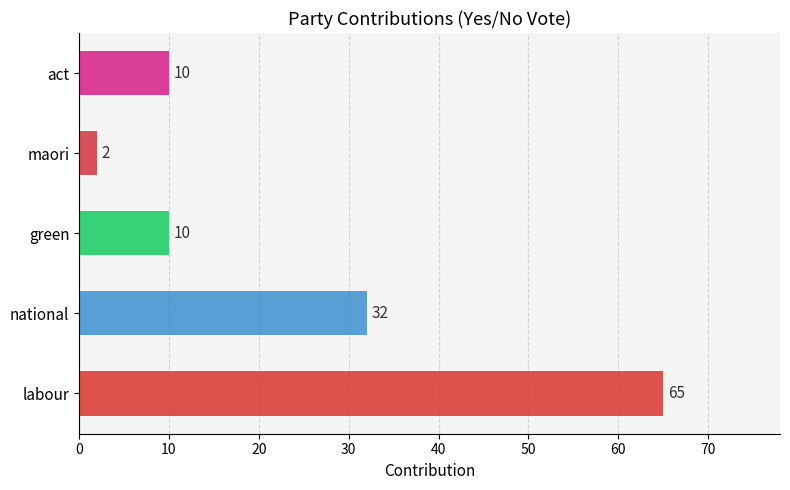

Reading bottom to top, extract all data points from this chart.

labour=65	national=32	green=10	maori=2	act=10